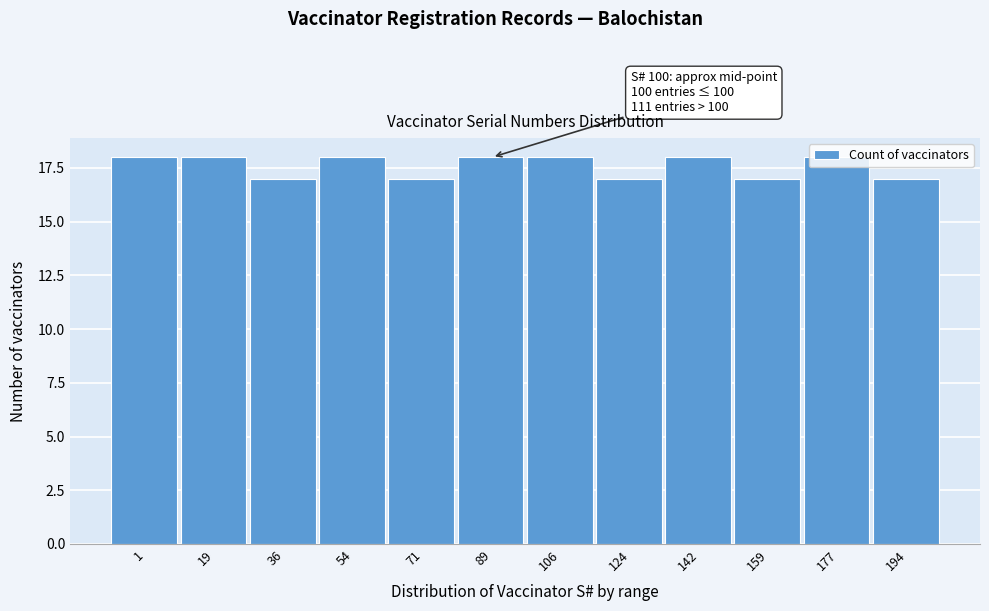

True or false: the data shows 25 at 177.

False